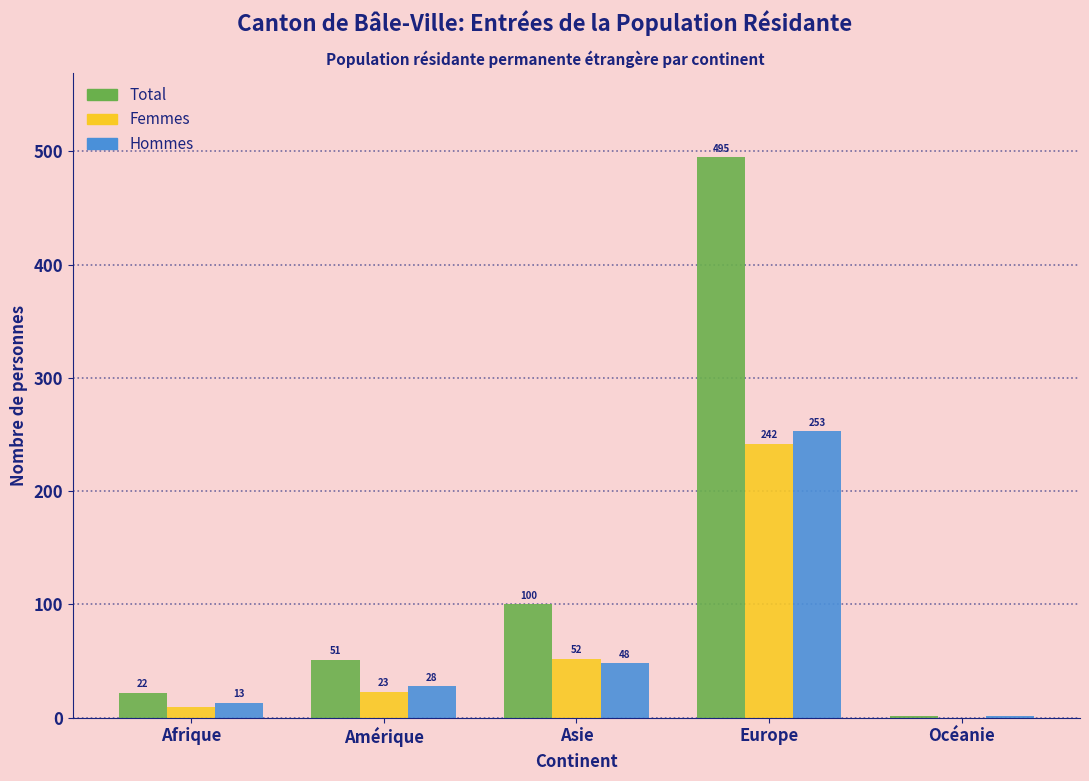

Reading right to left, transcribe all the data shown in this chart.

Total: Océanie=1	Europe=495	Asie=100	Amérique=51	Afrique=22
Femmes: Océanie=0	Europe=242	Asie=52	Amérique=23	Afrique=9
Hommes: Océanie=1	Europe=253	Asie=48	Amérique=28	Afrique=13